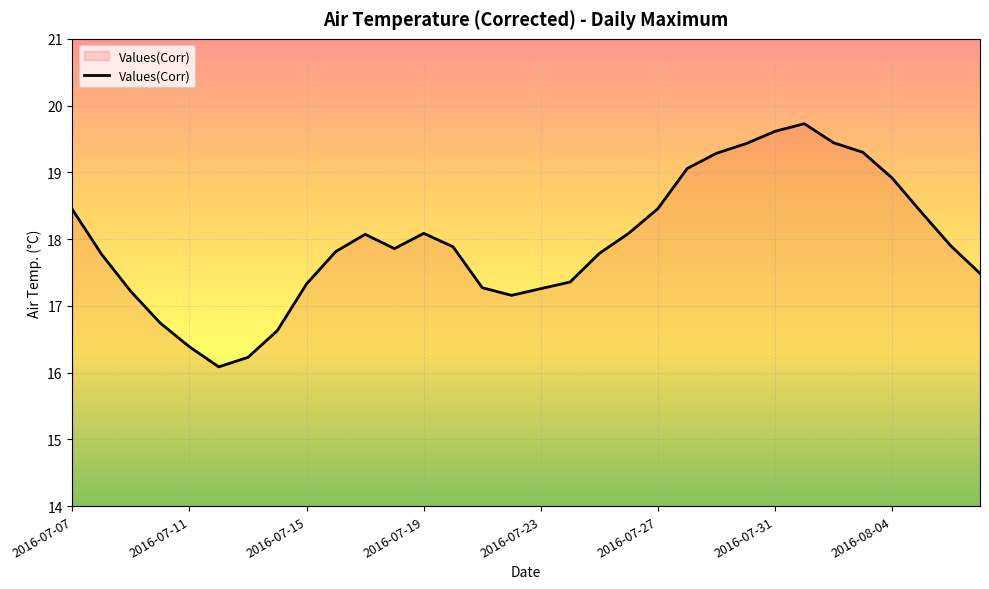

What is the minimum value shown in the chart?

16.1